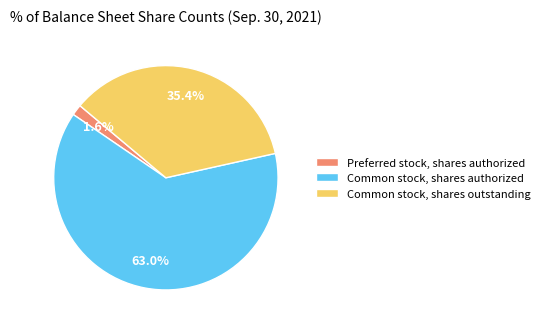

Which has a higher value, Common stock, shares authorized or Preferred stock, shares authorized?

Common stock, shares authorized